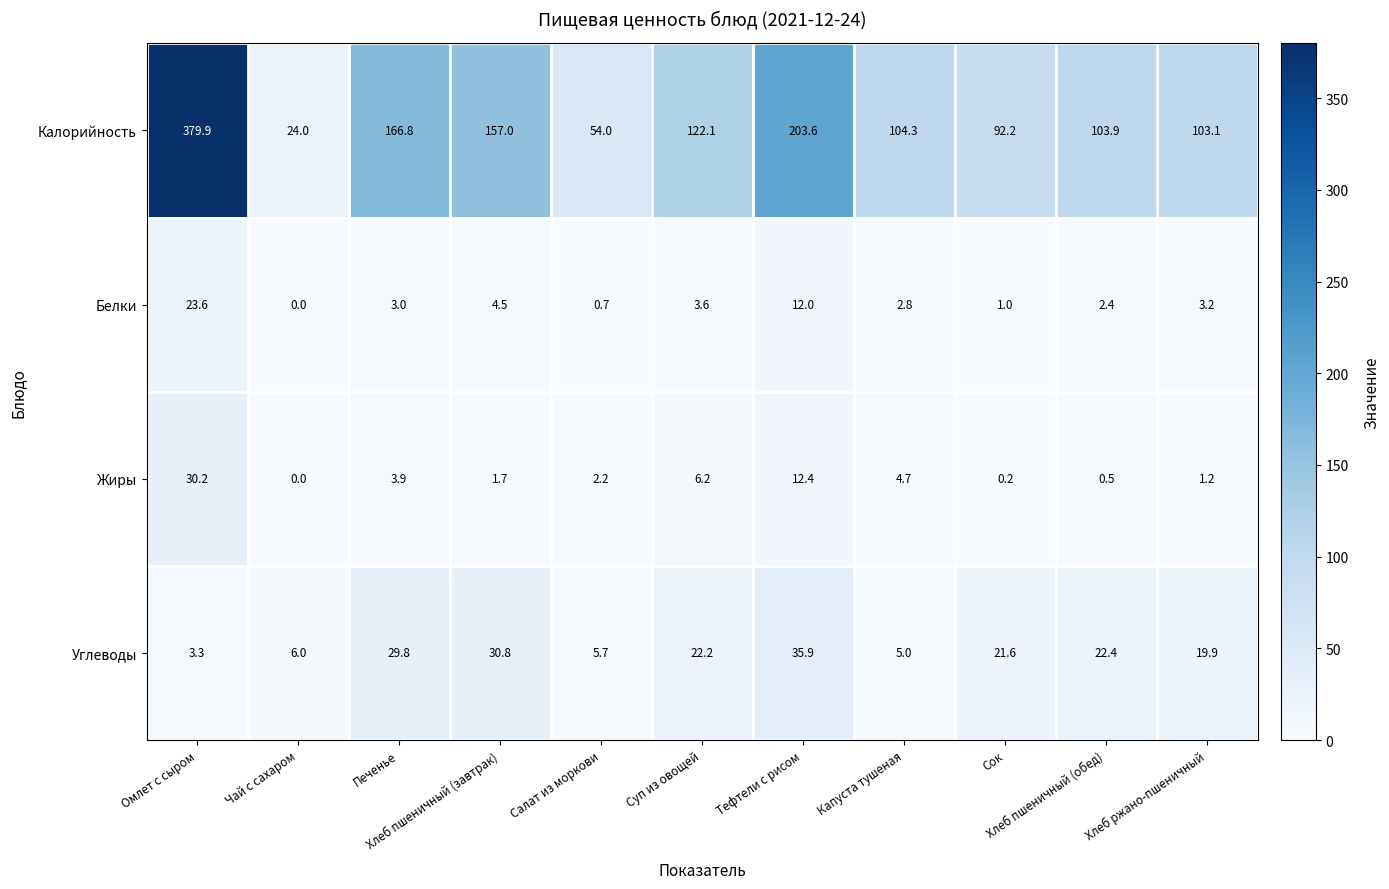

What is the sum of all Калорийность values?

1510.9